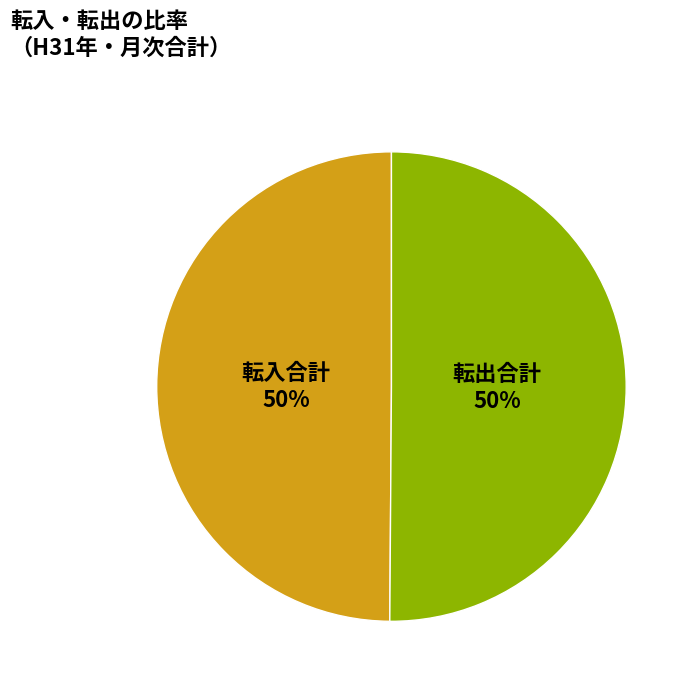

Count the number of slices in the pie.

2